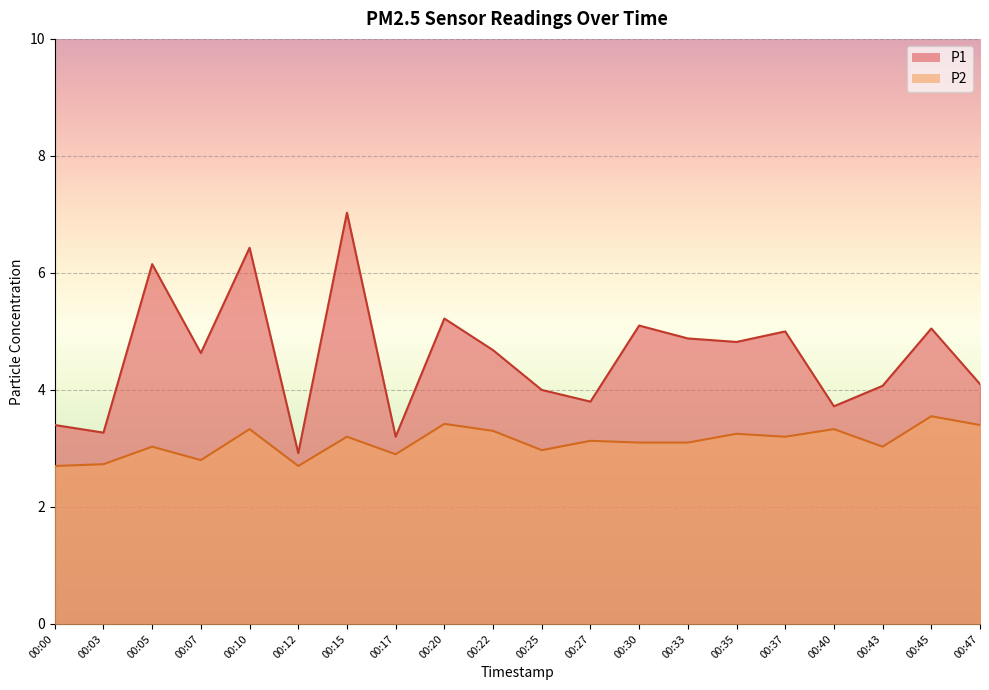

Which has a higher value, 00:03 or 00:35?

00:35